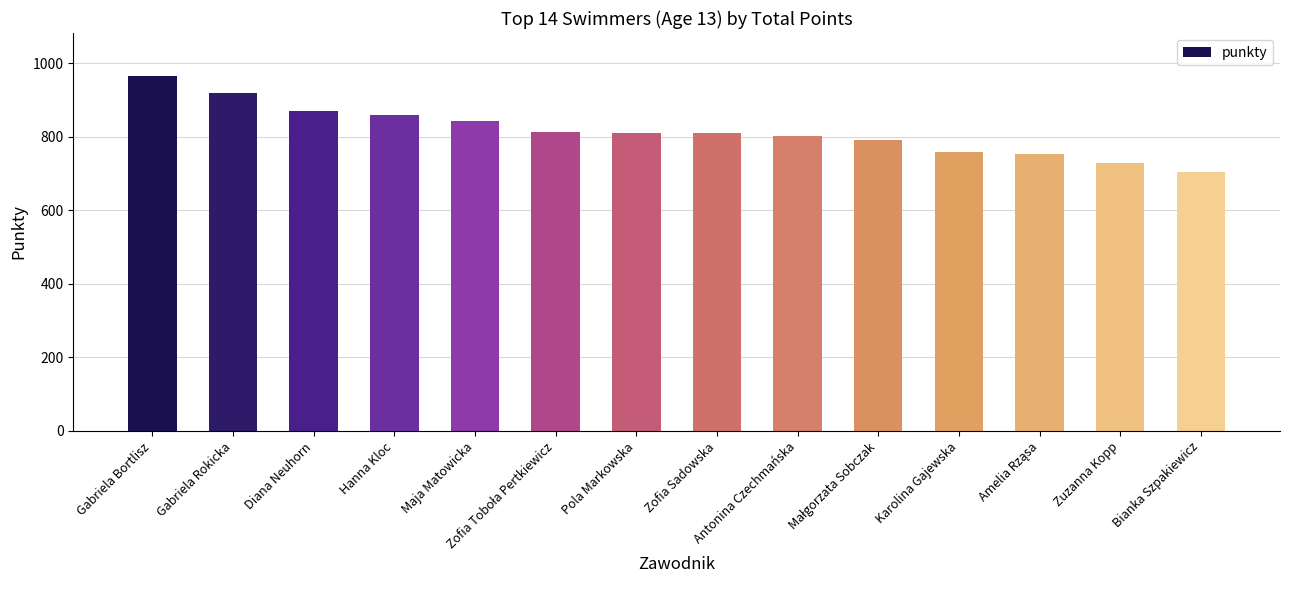

At which category does the chart reach its peak across all series?

Gabriela Bortlisz